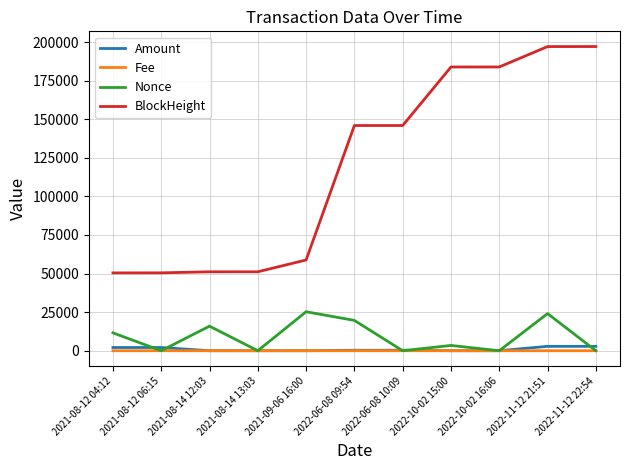

What is the sum of the Amount values at 2021-08-12 04:12 and 2022-06-08 10:09?

2401.7